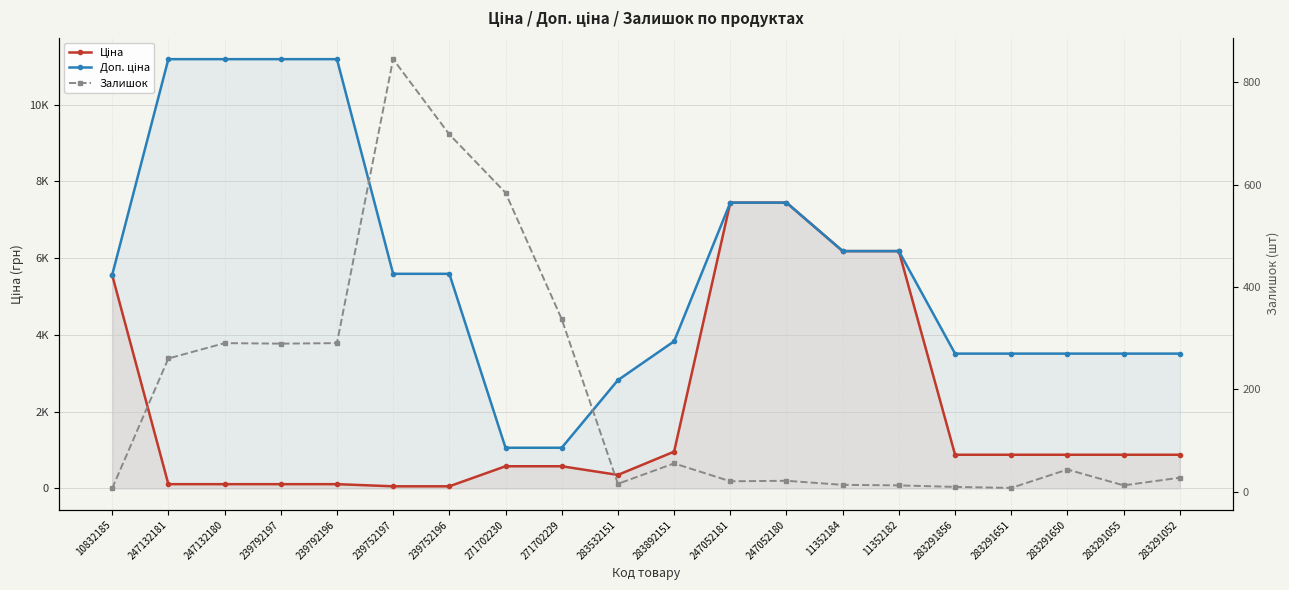

Reading left to right, transcribe all the data shown in this chart.

Ціна: 10832185=5560.3	247132181=111.8	247132180=111.8	239792197=111.8	239792196=111.8	239752197=55.9	239752196=55.9	271702230=578.1	271702229=578.1	283532151=352.6	283892151=958.4	247052181=7444.6	247052180=7444.6	11352184=6182.6	11352182=6182.6	283291856=878.0	283291651=878.0	283291650=878.0	283291055=878.0	283291052=878.0
Доп. ціна: 10832185=5560.3	247132181=11182.0	247132180=11182.0	239792197=11182.0	239792196=11182.0	239752197=5591.0	239752196=5591.0	271702230=1060.0	271702229=1060.0	283532151=2821.2	283892151=3833.8	247052181=7444.6	247052180=7444.6	11352184=6182.6	11352182=6182.6	283291856=3511.9	283291651=3511.9	283291650=3511.9	283291055=3511.9	283291052=3511.9
Залишок: 10832185=6.0	247132181=260.0	247132180=290.0	239792197=289.0	239792196=290.0	239752197=845.0	239752196=698.0	271702230=584.0	271702229=337.0	283532151=15.0	283892151=55.0	247052181=20.0	247052180=21.0	11352184=13.0	11352182=12.0	283291856=9.0	283291651=7.0	283291650=43.0	283291055=12.0	283291052=27.0